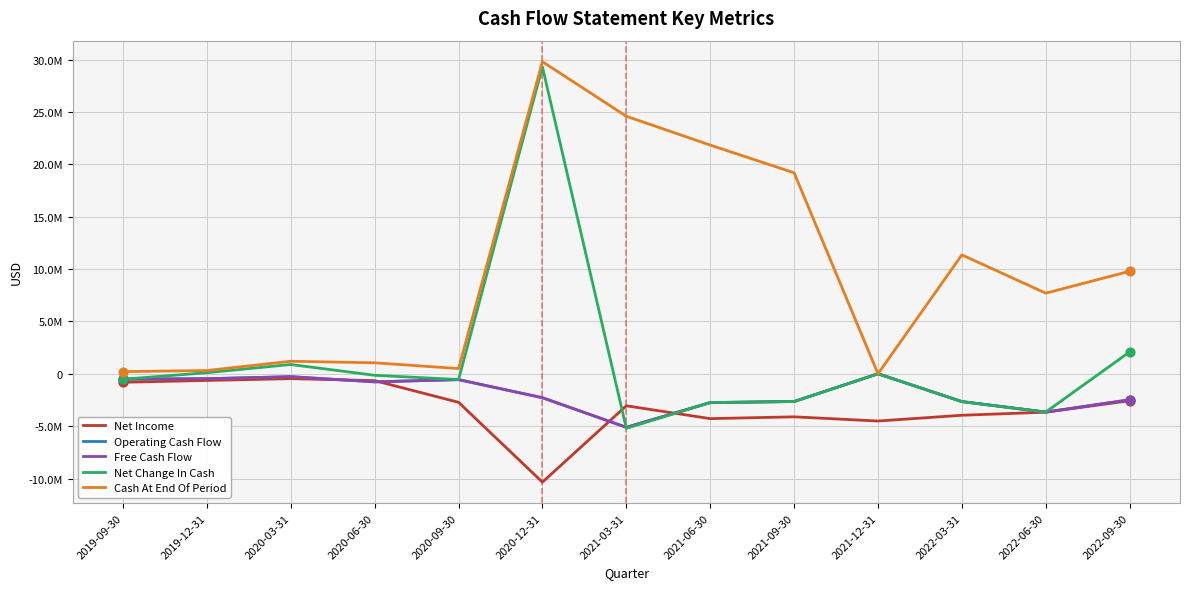

Is this an area chart (filled region under the line)?

No